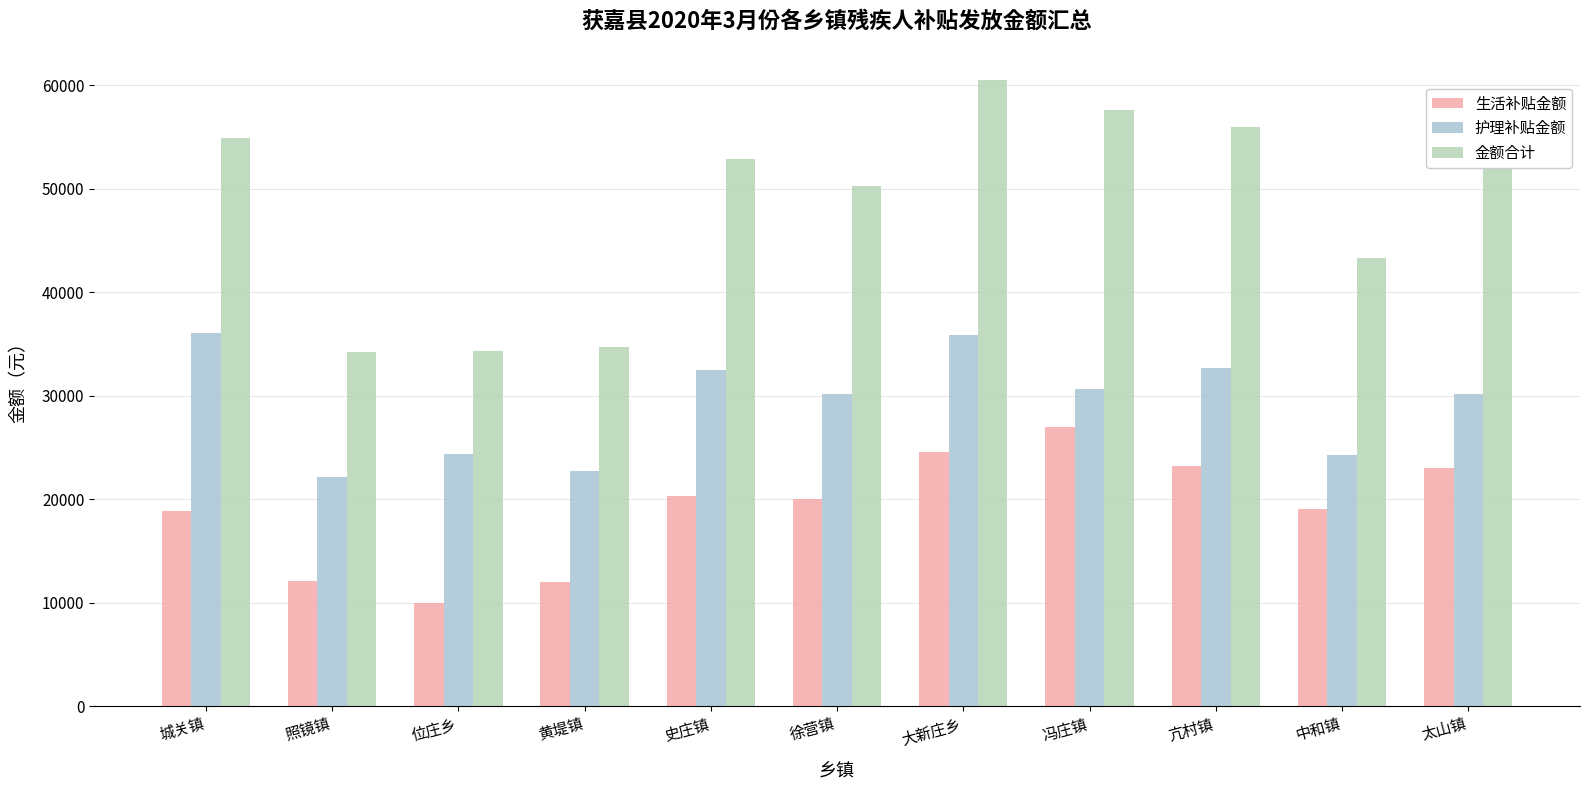

Which category has the highest value across all series?

大新庄乡